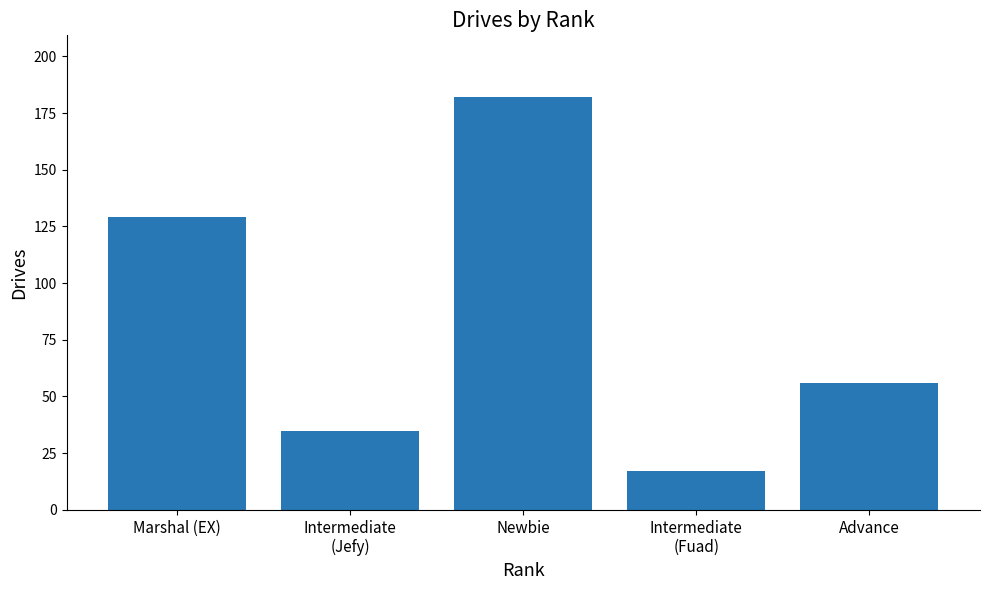

List the labels in order of value, largest first.

Newbie, Marshal (EX), Advance, Intermediate
(Jefy), Intermediate
(Fuad)